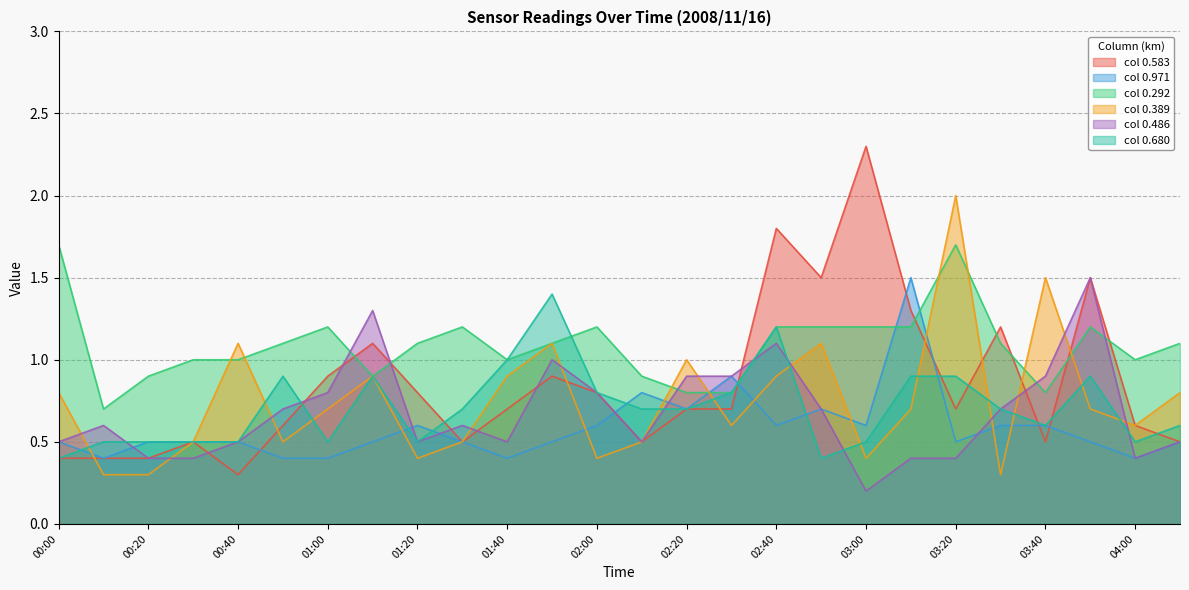

True or false: 0.583 and 0.292 cross at least once.

True